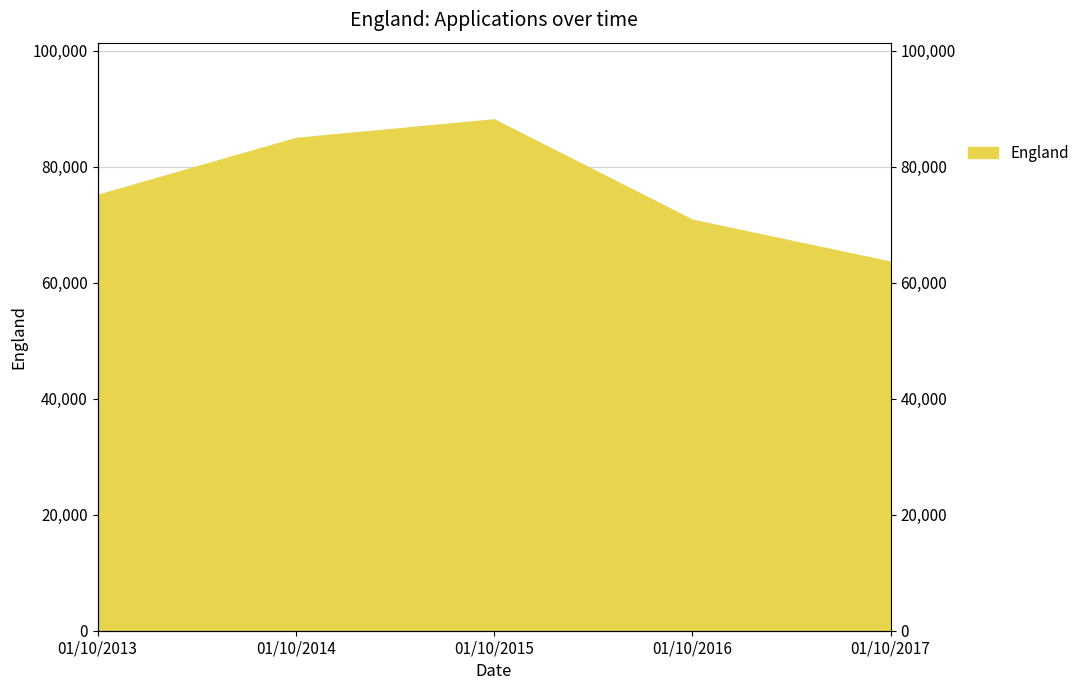

Which label corresponds to the largest value in the chart?

01/10/2015